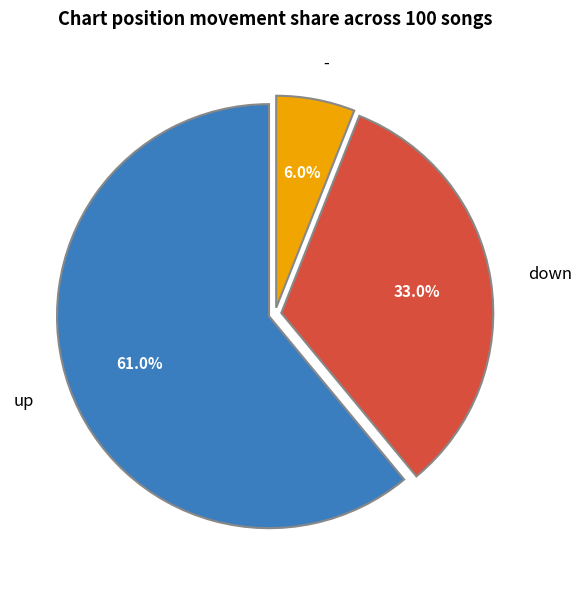

Do down and - together represent more than half of the pie?

No